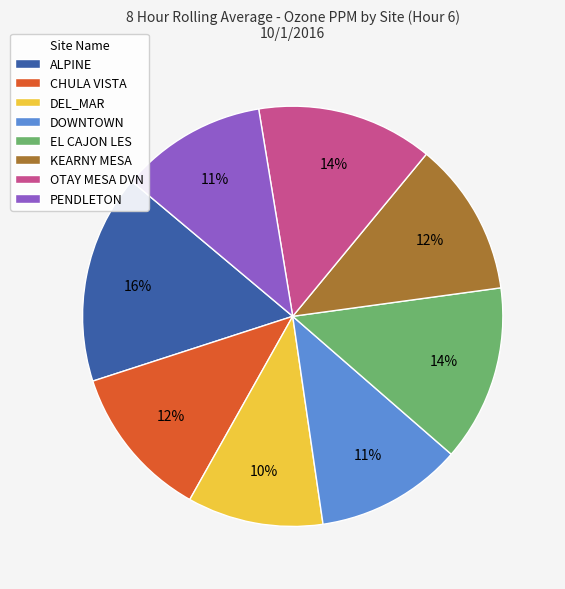

To the nearest percent, what is the average slice percentage?

12%